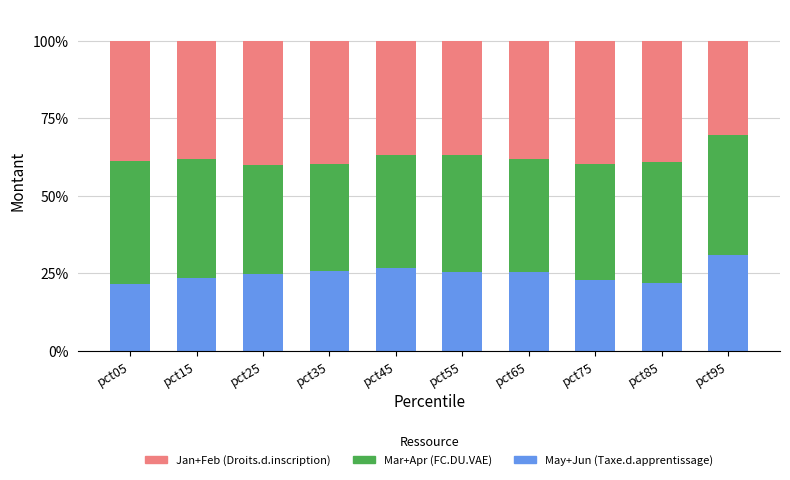

Does the chart contain any negative values?

No